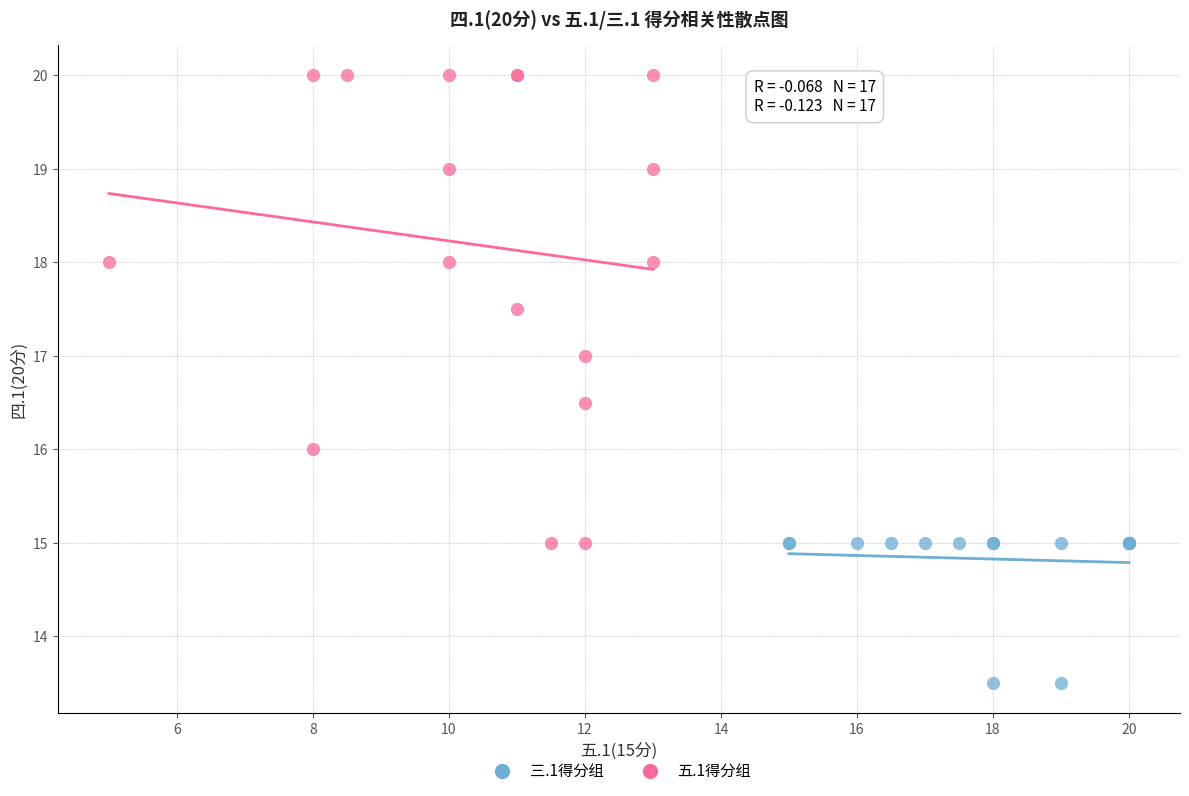

Which series reaches the minimum Y coordinate?

三.1得分组